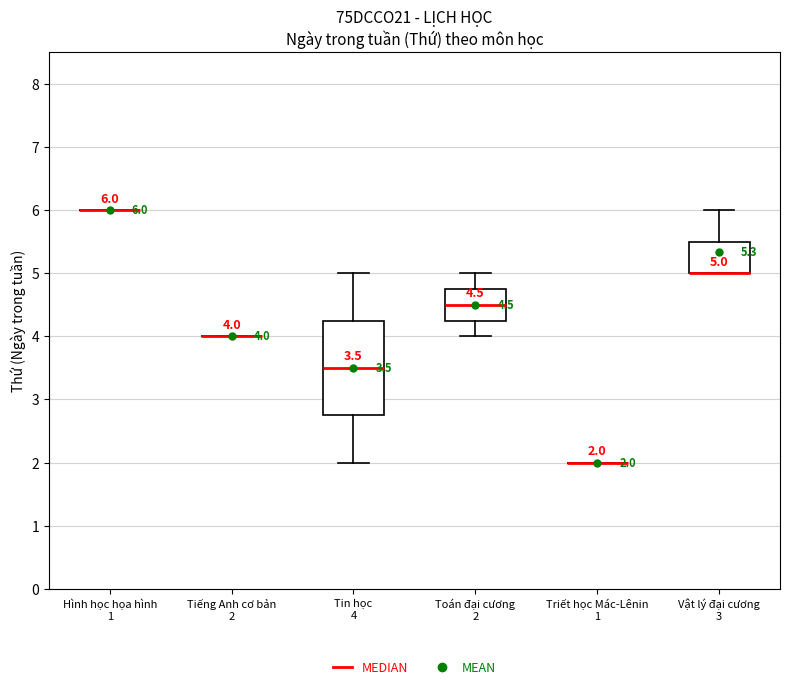

Comparing the boxes themselves (not the whiskers), which one is the tallest?

Tin học 4